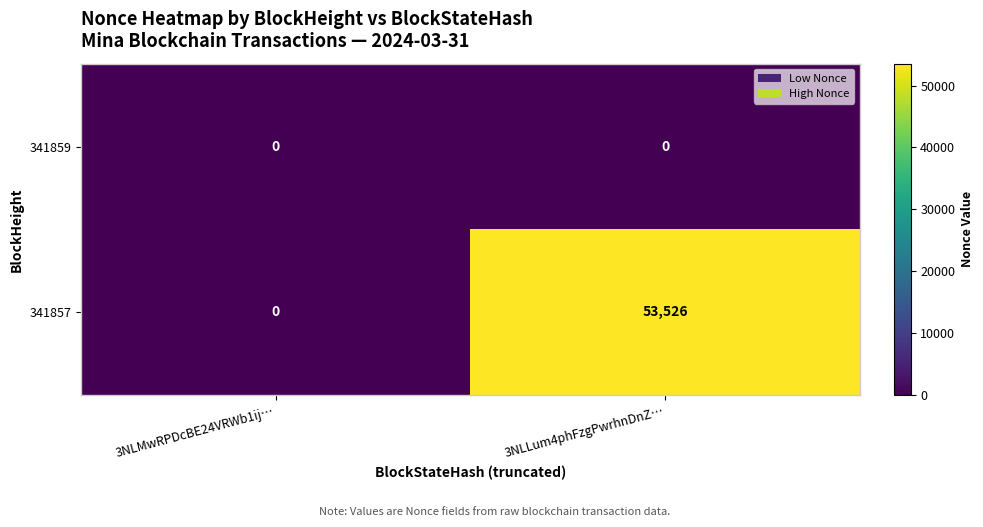

True or false: 341859 has a value of 0 at 3NLMwRPDcBE24VRWb1ij….

True